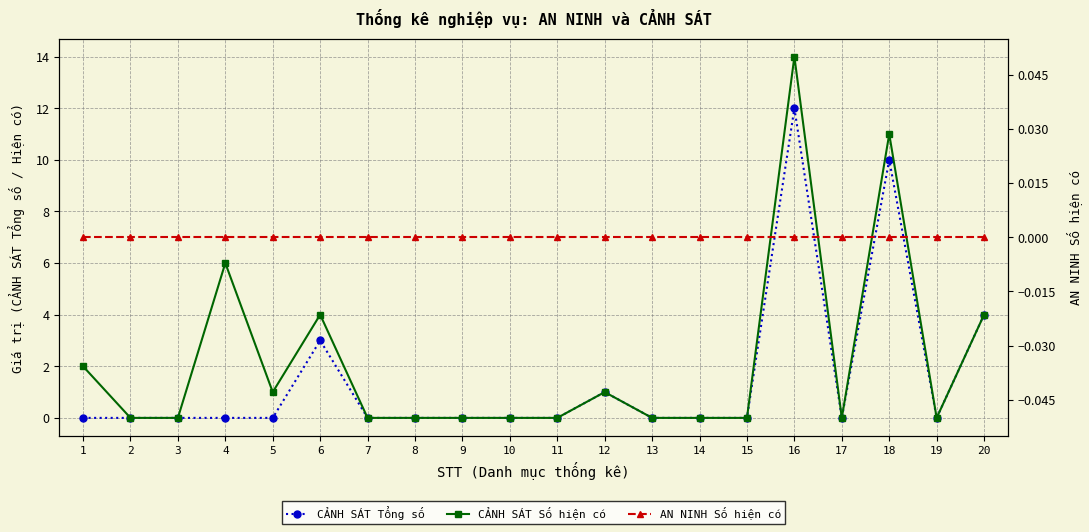

Reading right to left, extract all data points from this chart.

CẢNH SÁT Tổng số: 20=4	19=0	18=10	17=0	16=12	15=0	14=0	13=0	12=1	11=0	10=0	9=0	8=0	7=0	6=3	5=0	4=0	3=0	2=0	1=0
CẢNH SÁT Số hiện có: 20=4	19=0	18=11	17=0	16=14	15=0	14=0	13=0	12=1	11=0	10=0	9=0	8=0	7=0	6=4	5=1	4=6	3=0	2=0	1=2
AN NINH Số hiện có: 20=0	19=0	18=0	17=0	16=0	15=0	14=0	13=0	12=0	11=0	10=0	9=0	8=0	7=0	6=0	5=0	4=0	3=0	2=0	1=0